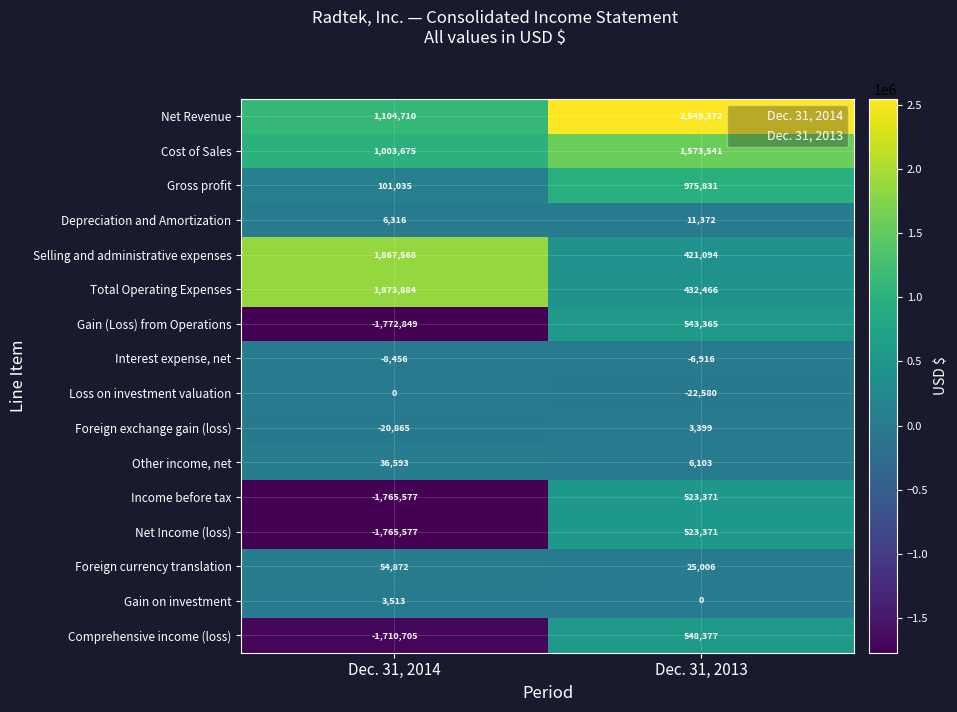

Which category has the lowest value across all series?

Dec. 31, 2014